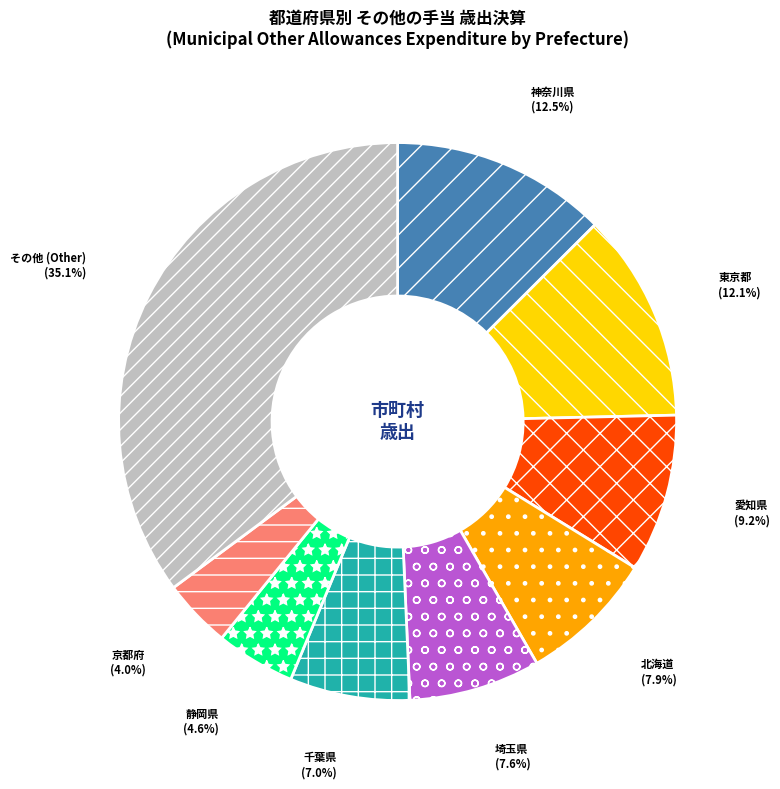

Between 静岡県 and 京都府, which is larger?

静岡県